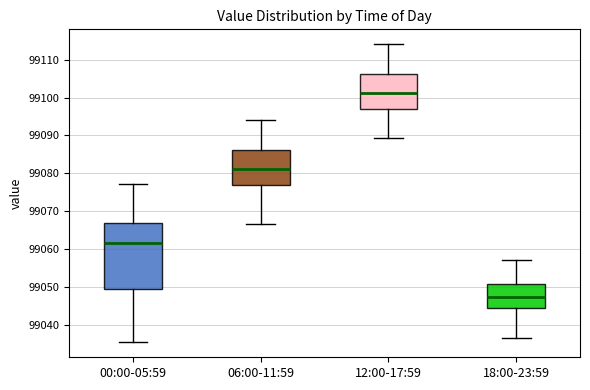

Reading left to right, transcribe this box plot: for each box, give where its median line is, the range the box spans, and where its two whiskers end, as read against the y-axis. The values are not printed on the chart, so give them approximately, as read against the axis.

00:00-05:59: median 99062, box 99049 to 99067, whiskers 99035 to 99077
06:00-11:59: median 99081, box 99077 to 99086, whiskers 99067 to 99094
12:00-17:59: median 99101, box 99097 to 99106, whiskers 99089 to 99114
18:00-23:59: median 99047, box 99045 to 99051, whiskers 99037 to 99057